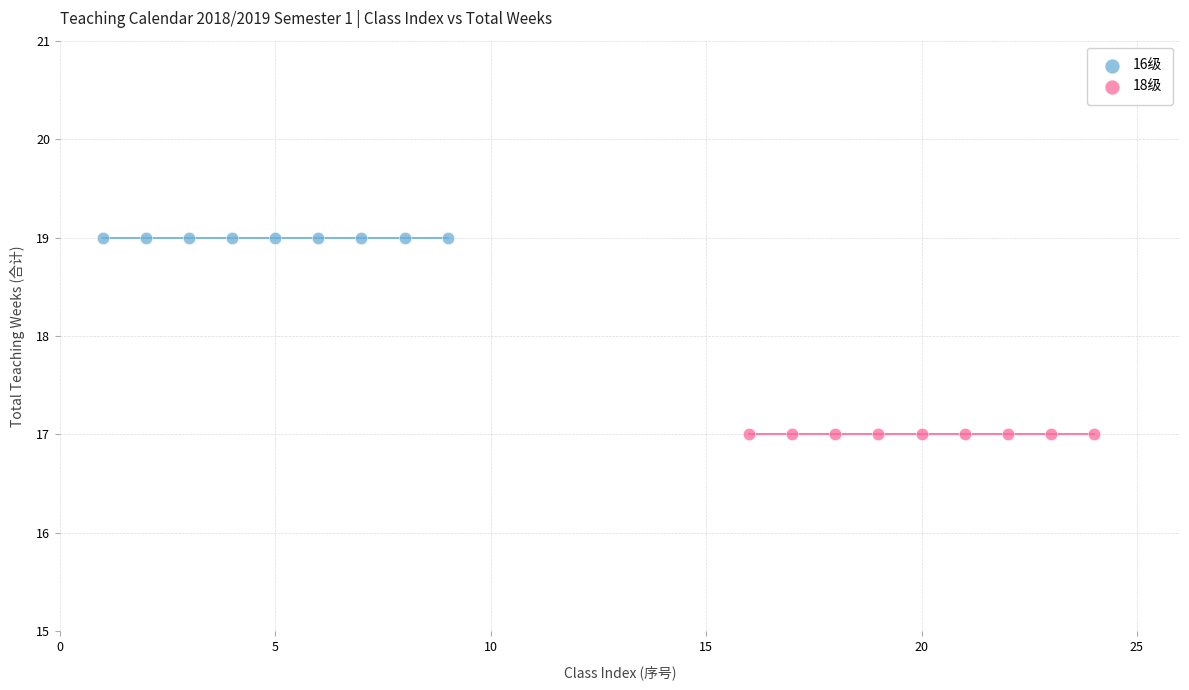

What are all the series names shown in the legend?

16级, 18级